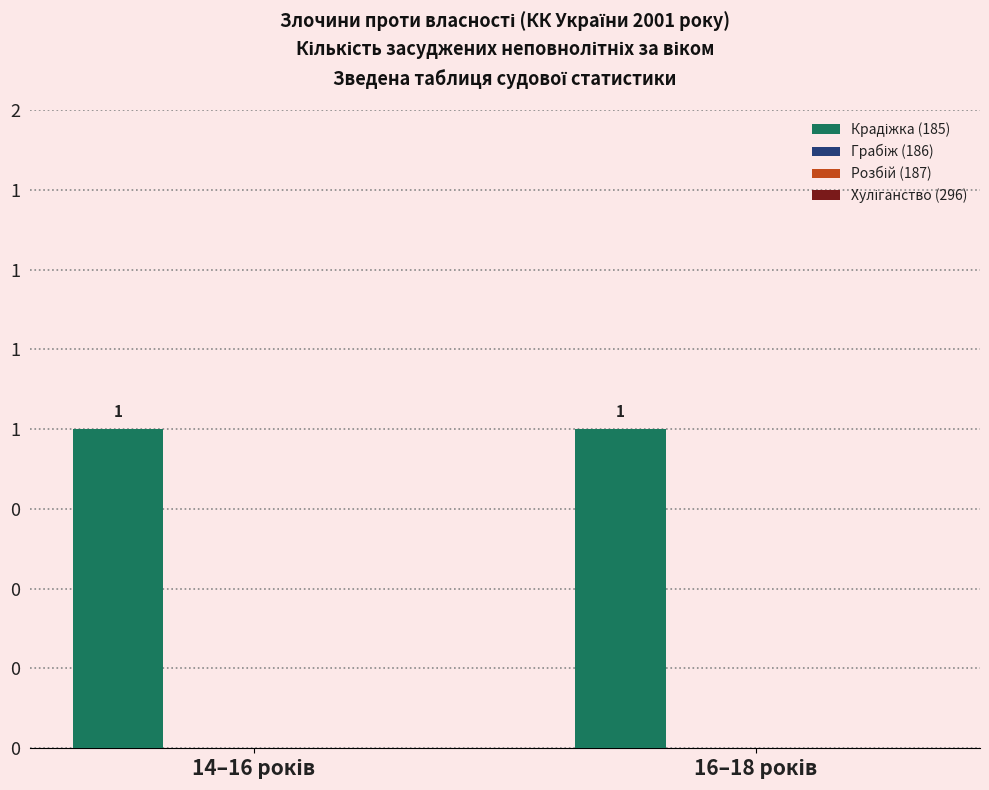

Reading left to right, extract all data points from this chart.

Крадіжка (185): 1	1
Грабіж (186): 0	0
Розбій (187): 0	0
Хуліганство (296): 0	0